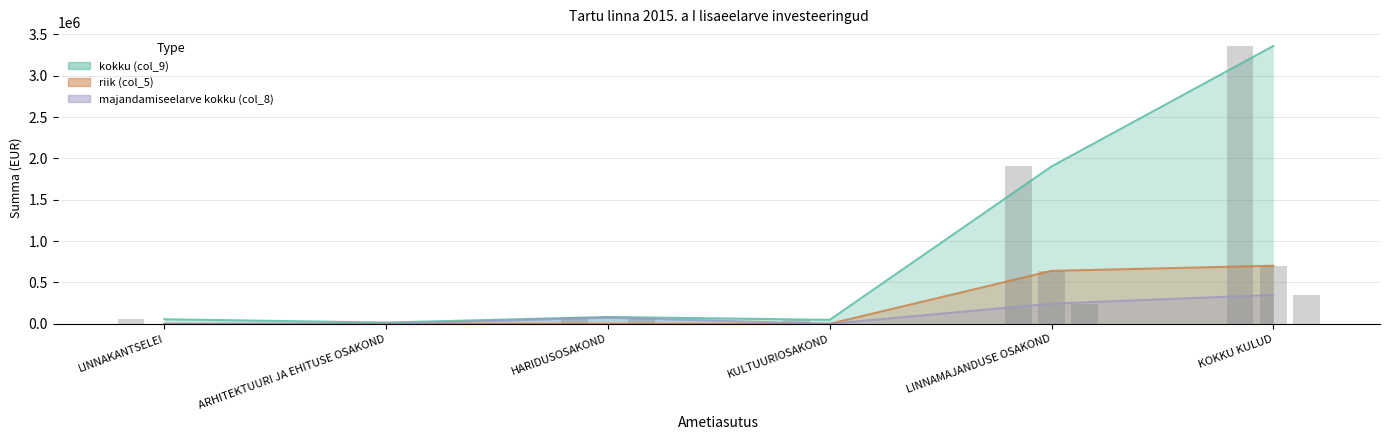

What is the label of the 1st bar from the left?

LINNAKANTSELEI